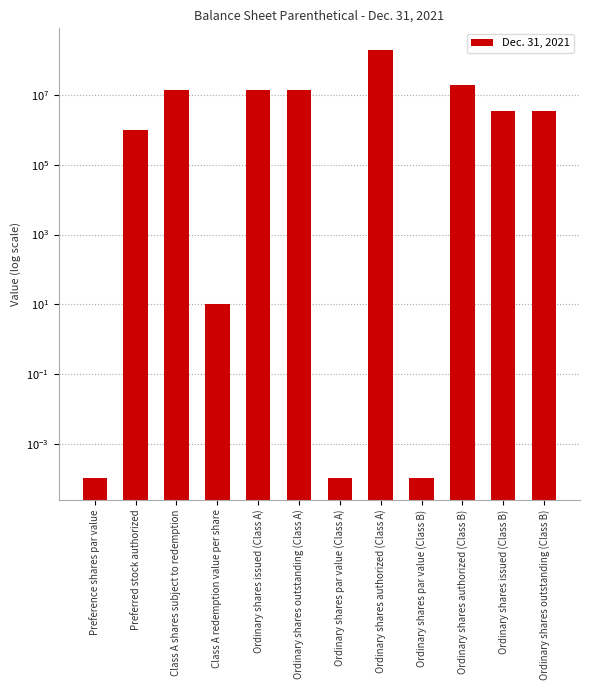

What is the label of the 7th bar from the right?

Ordinary shares outstanding (Class A)